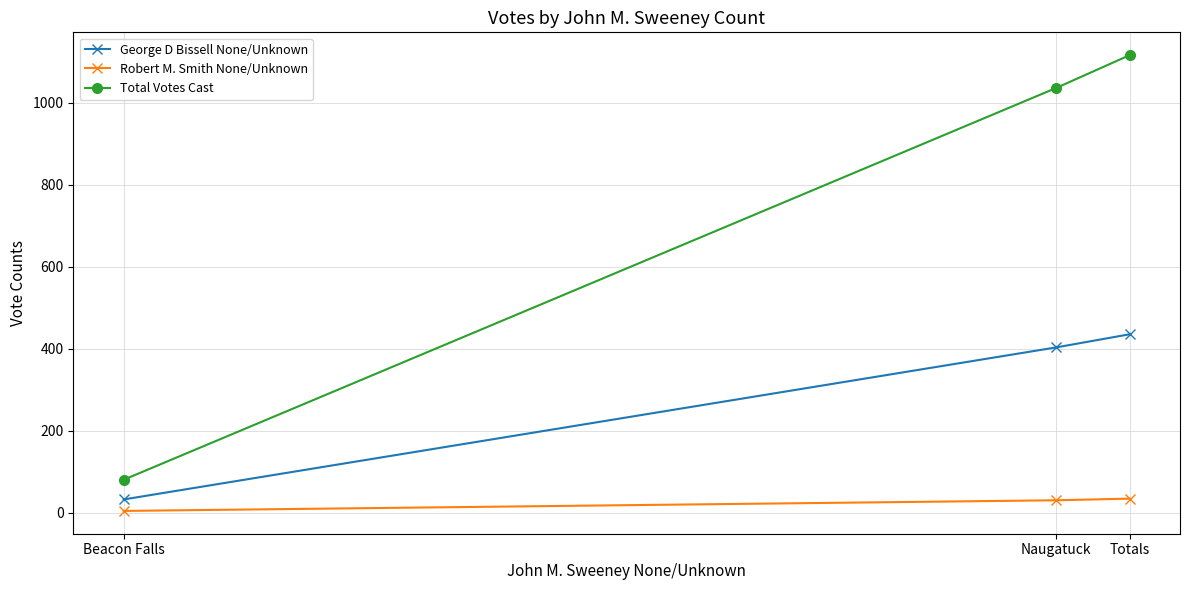

What value does the Total Votes Cast series have at Naugatuck, to the nearest 10?

1040